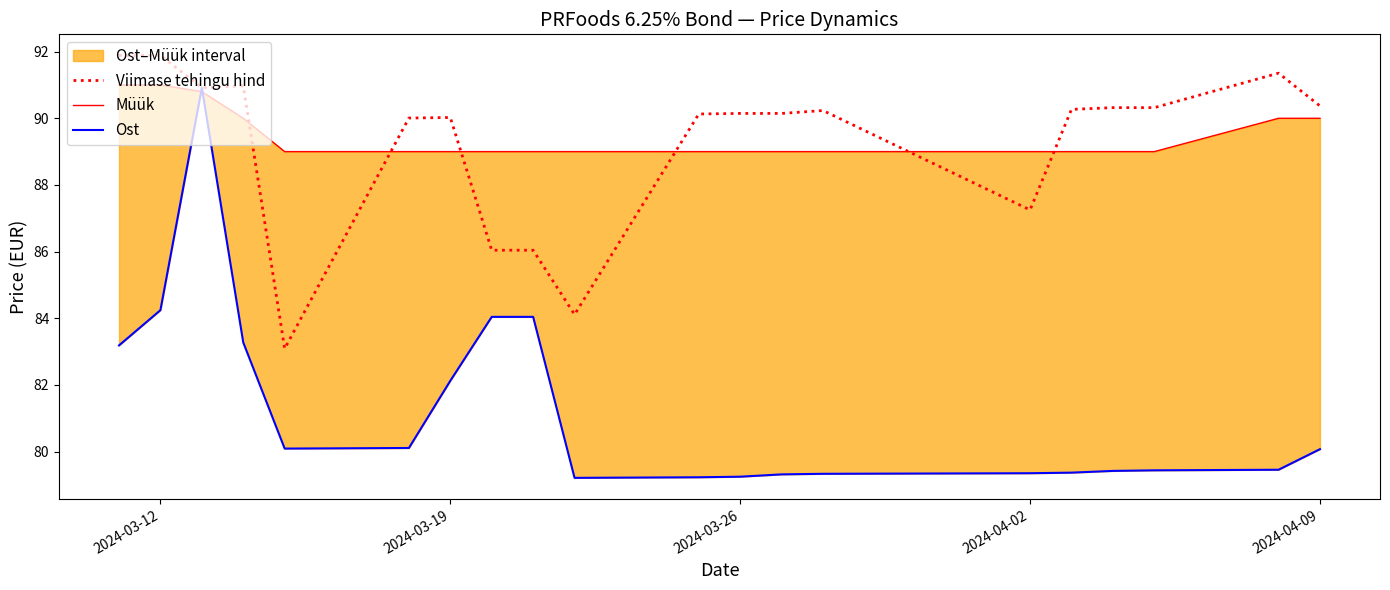

What is the value of the Viimase tehingu hind point at the 16th from the left?

90.3